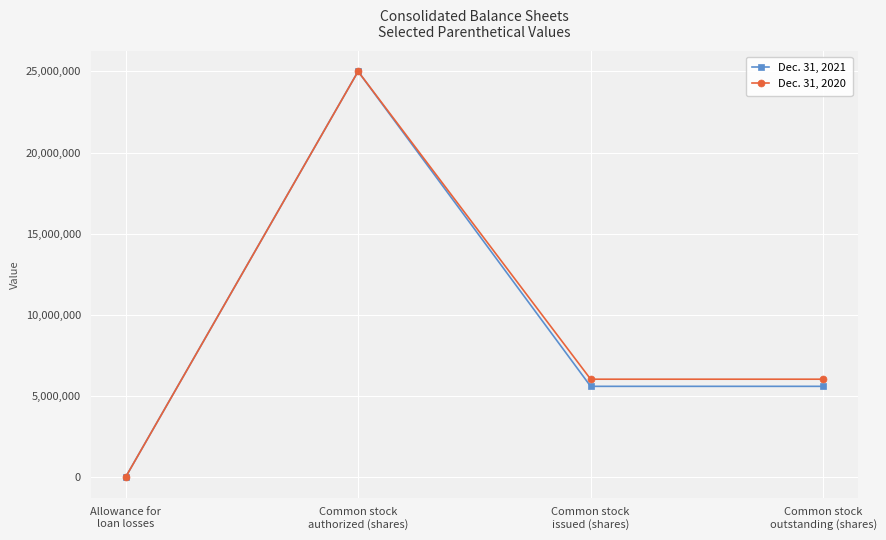

Which series has the largest range (max minus min)?

Dec. 31, 2020